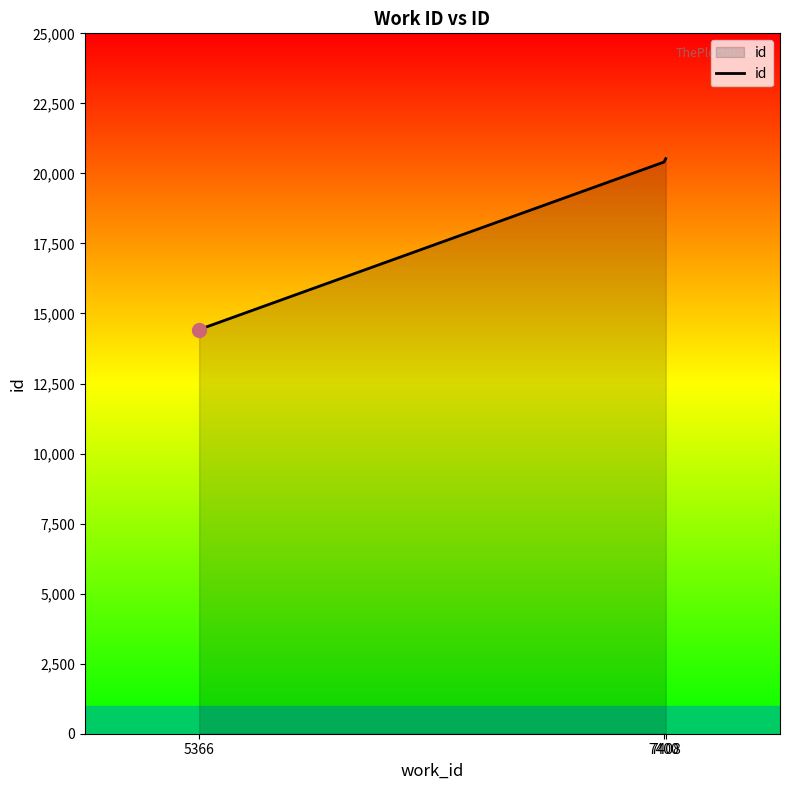

What is the average value?

18453